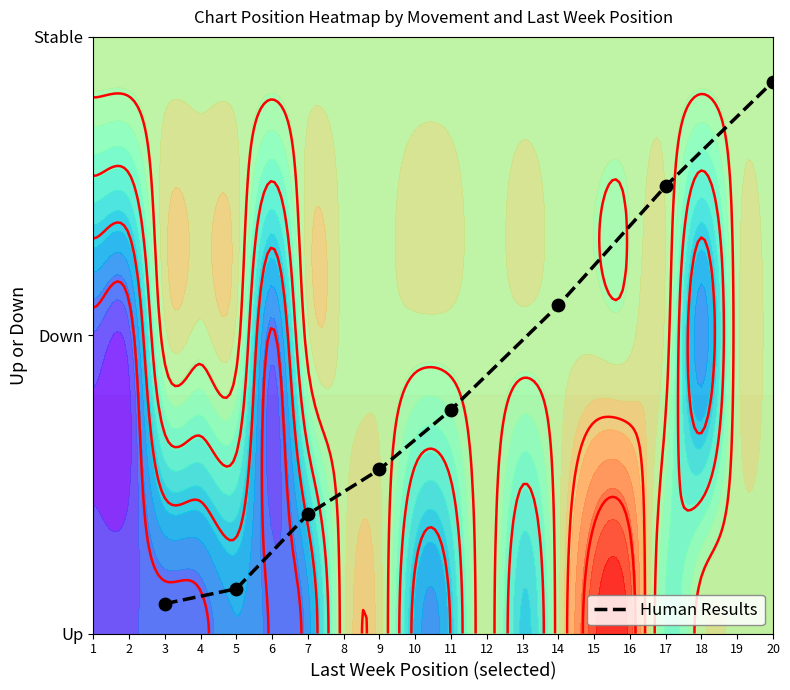

Where is the data nearest to the value 0?

3